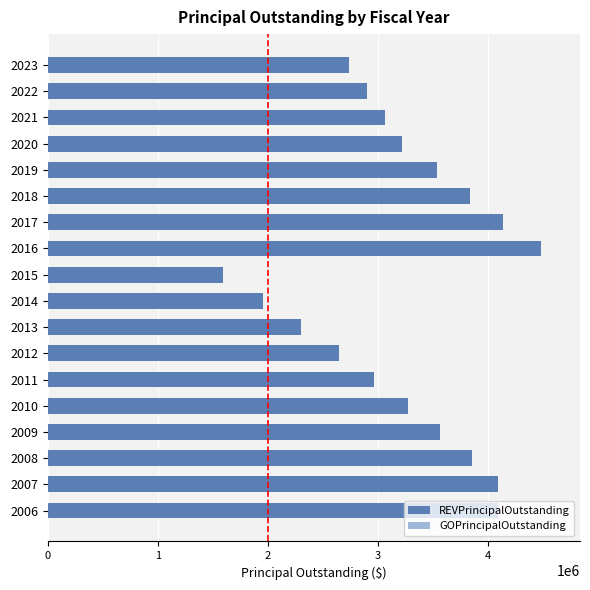

Is it true that the value at 2022 is 2905000?

True